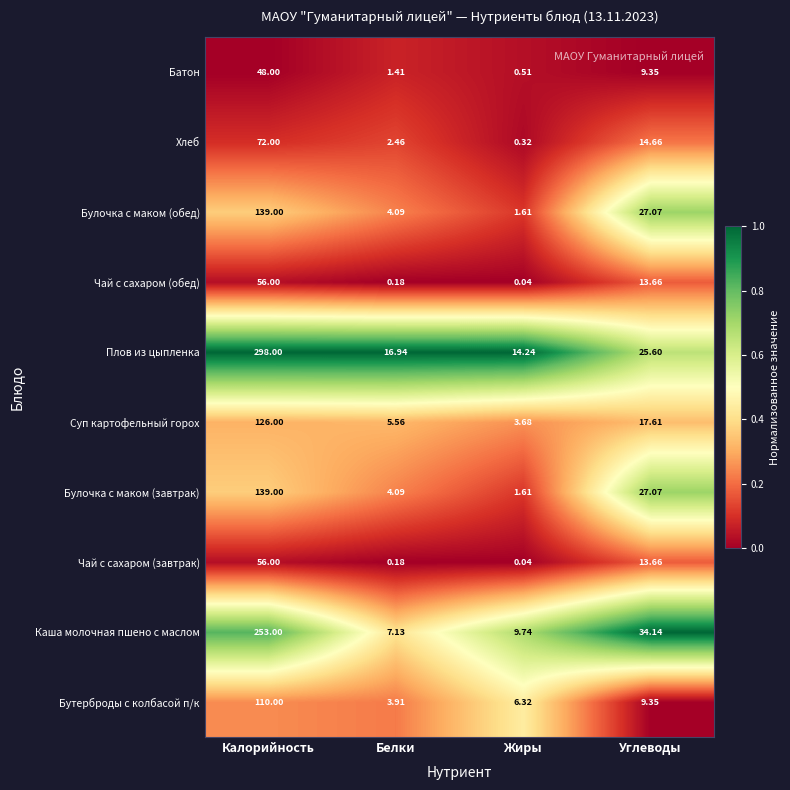

What is the spread (max minus min) of values at Белки?

16.8